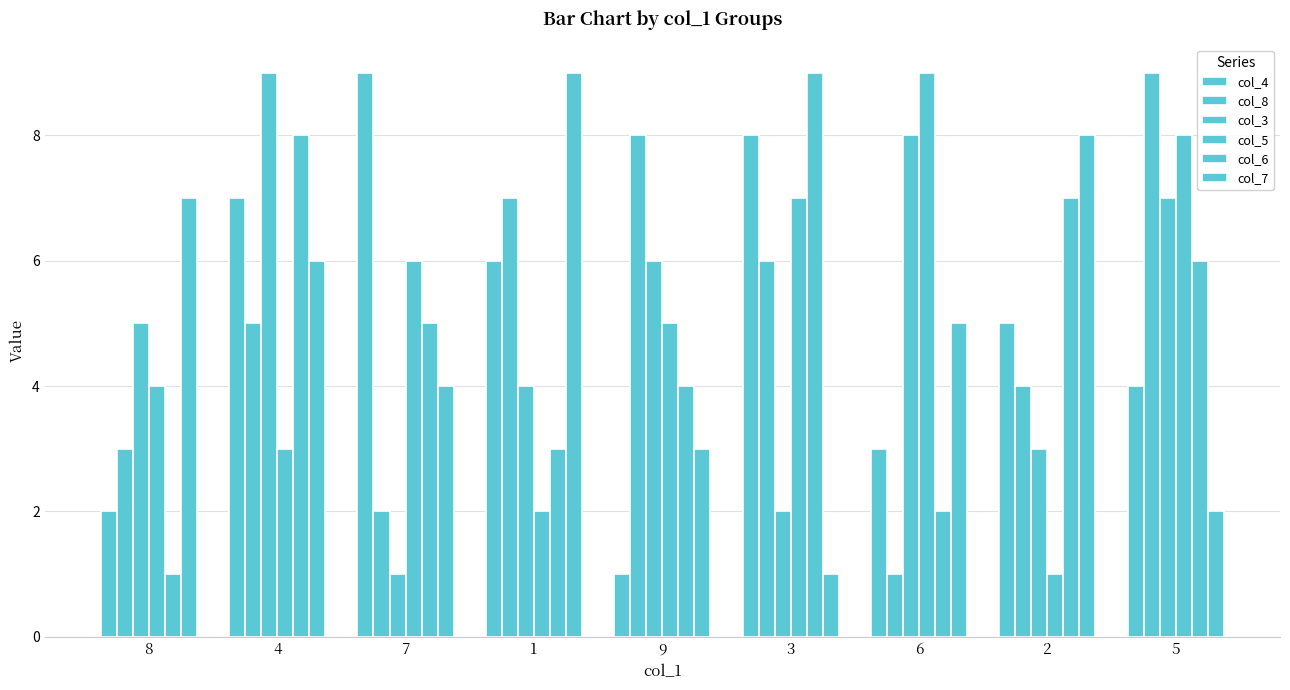

What is the value of the col_6 bar at the 6th from the left?

9